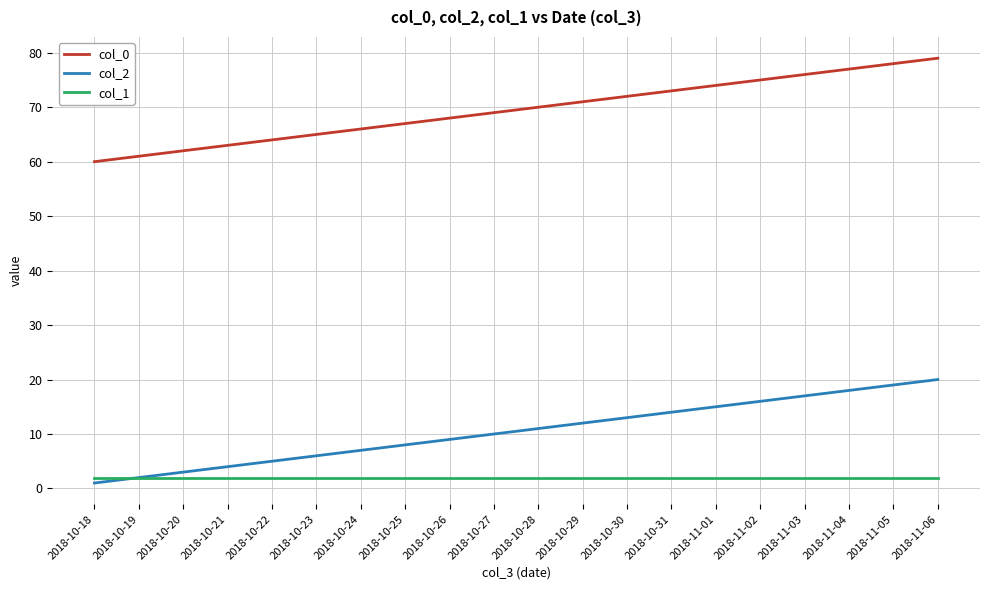

What is the difference between the second highest and minimum values in the col_2 series?

18